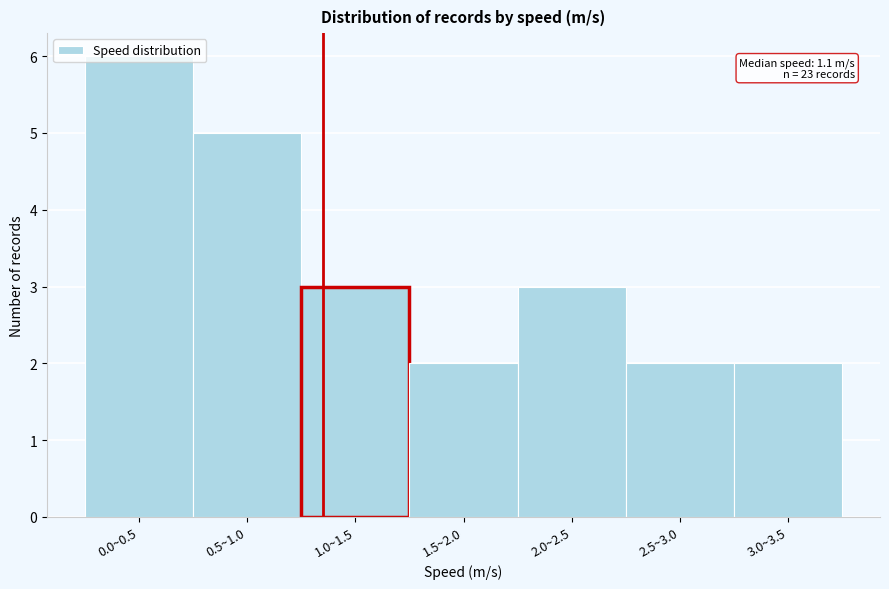

What is the average value?

3